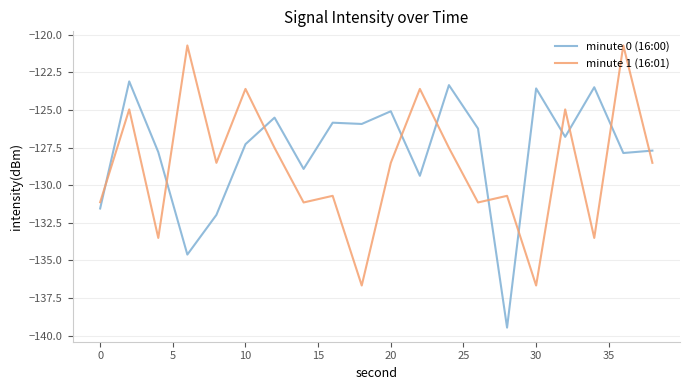

How many series are shown in this chart?

2